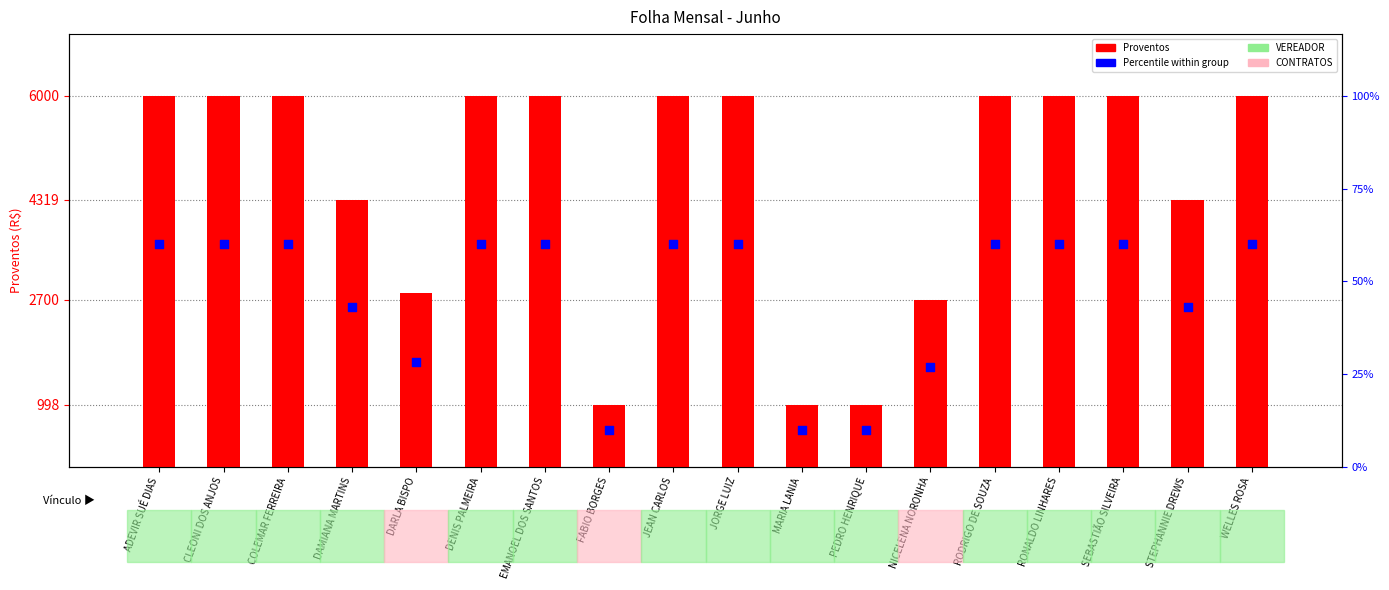

Which series has the largest total across all categories?

Proventos